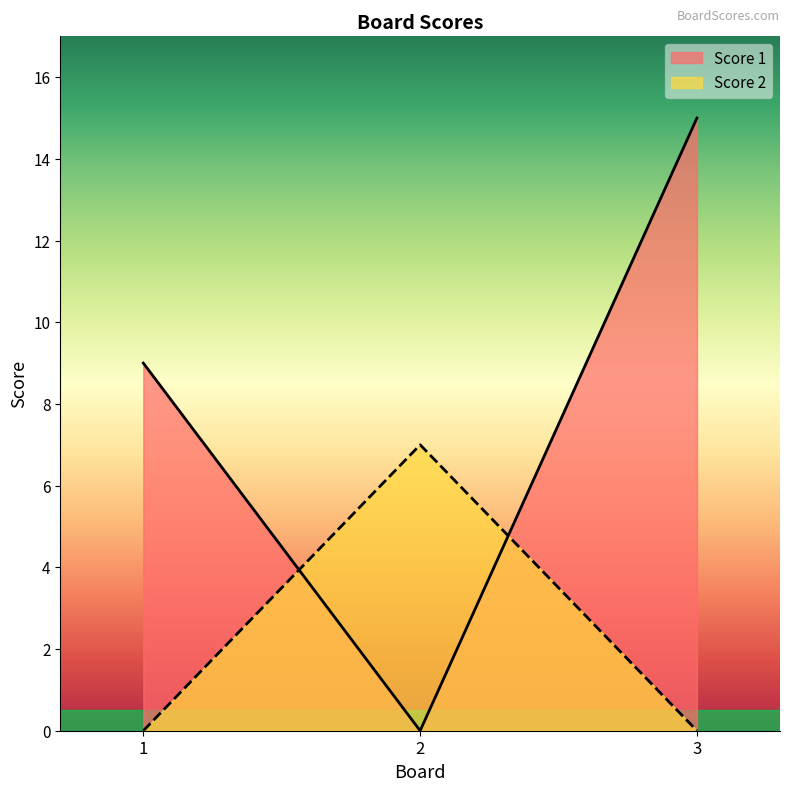

How many data points in Score 1 are less than 9?

1